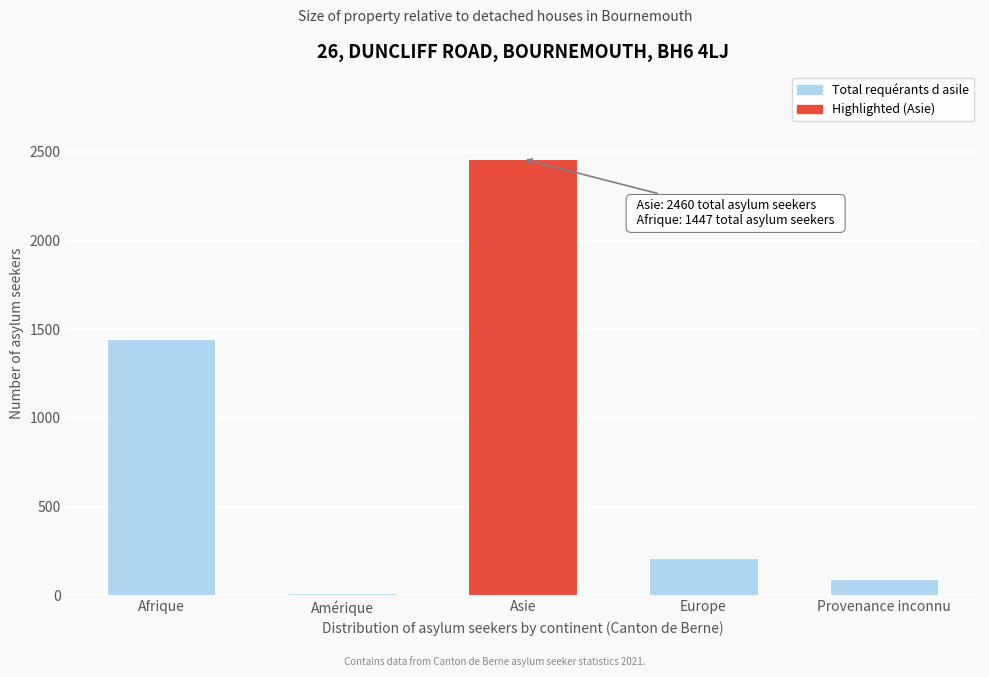

Reading left to right, what are all the values shown in this chart?

Afrique=1447	Amérique=15	Asie=2460	Europe=212	Provenance inconnu=90